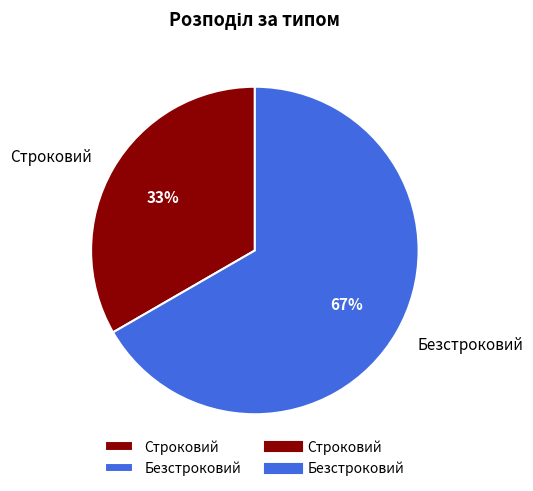

Which category has the biggest portion of the pie?

Безстроковий